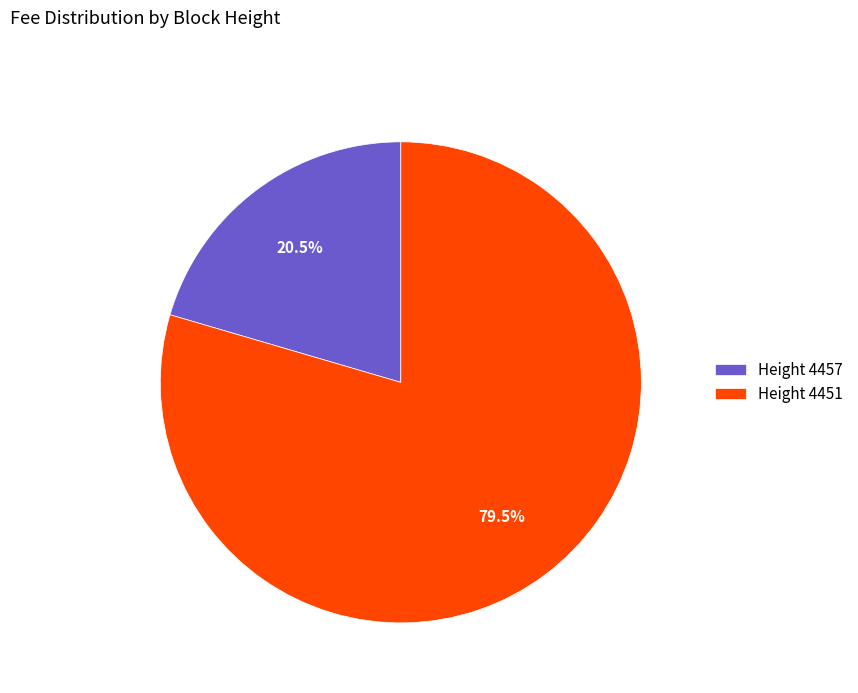

How many segments does this pie chart have?

2